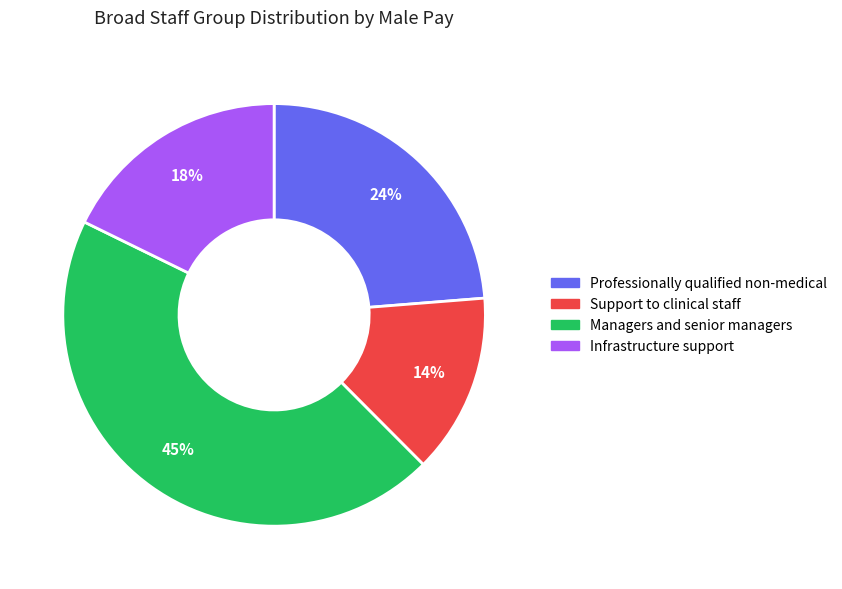

Is there a majority slice in this chart?

No